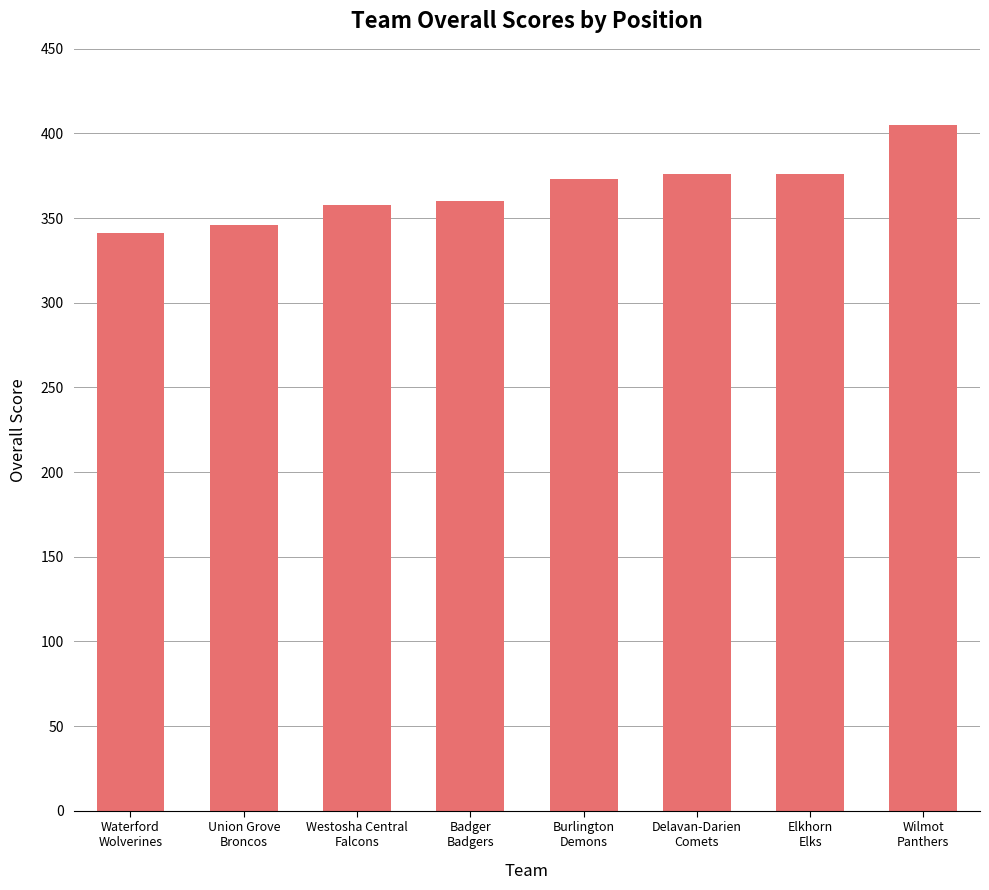

What is the ratio of the value at Badger
Badgers to the value at Wilmot
Panthers?

0.9